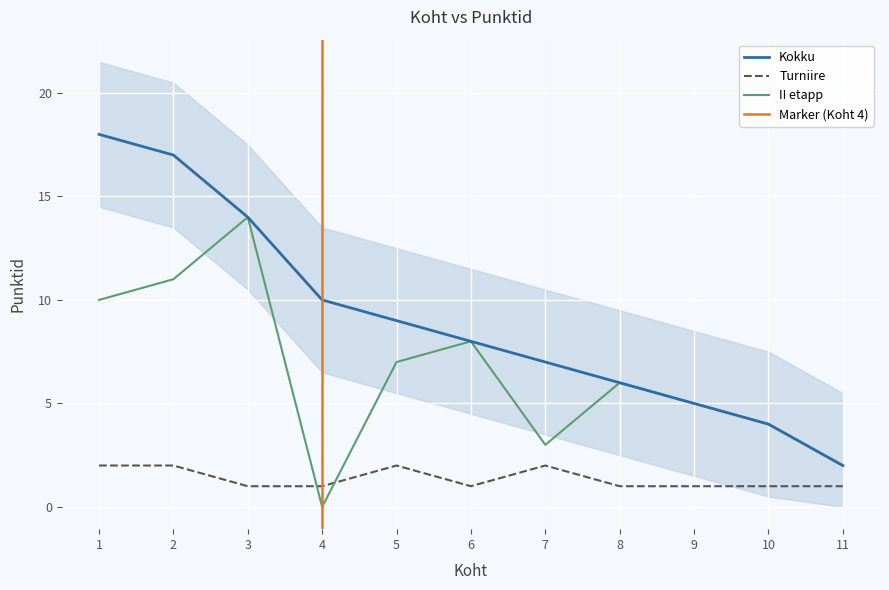

Between which two adjacent categories do Turniire and II etapp first intersect?

3 and 4